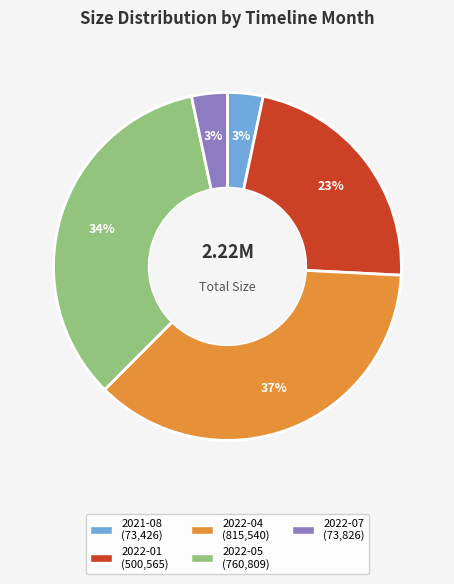

To the nearest percent, what is the combined percentage of 2022-01 and 2022-07?

26%